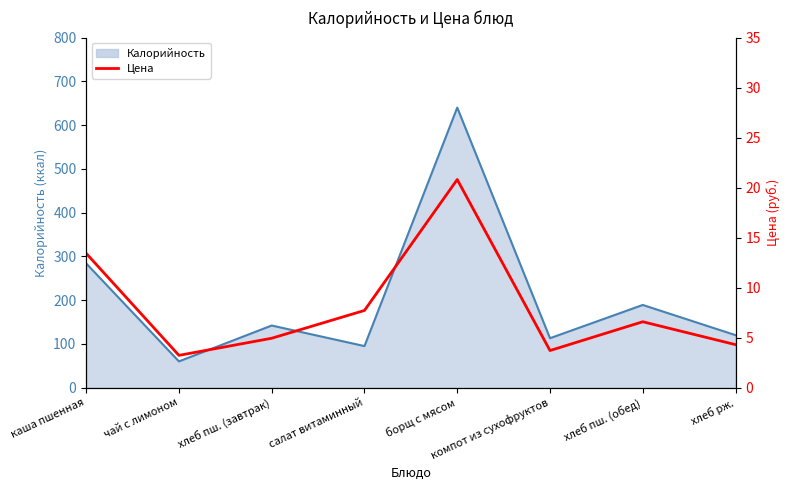

Reading left to right, transcribe all the data shown in this chart.

13.4	3.2	4.9	7.7	20.8	3.7	6.6	4.3